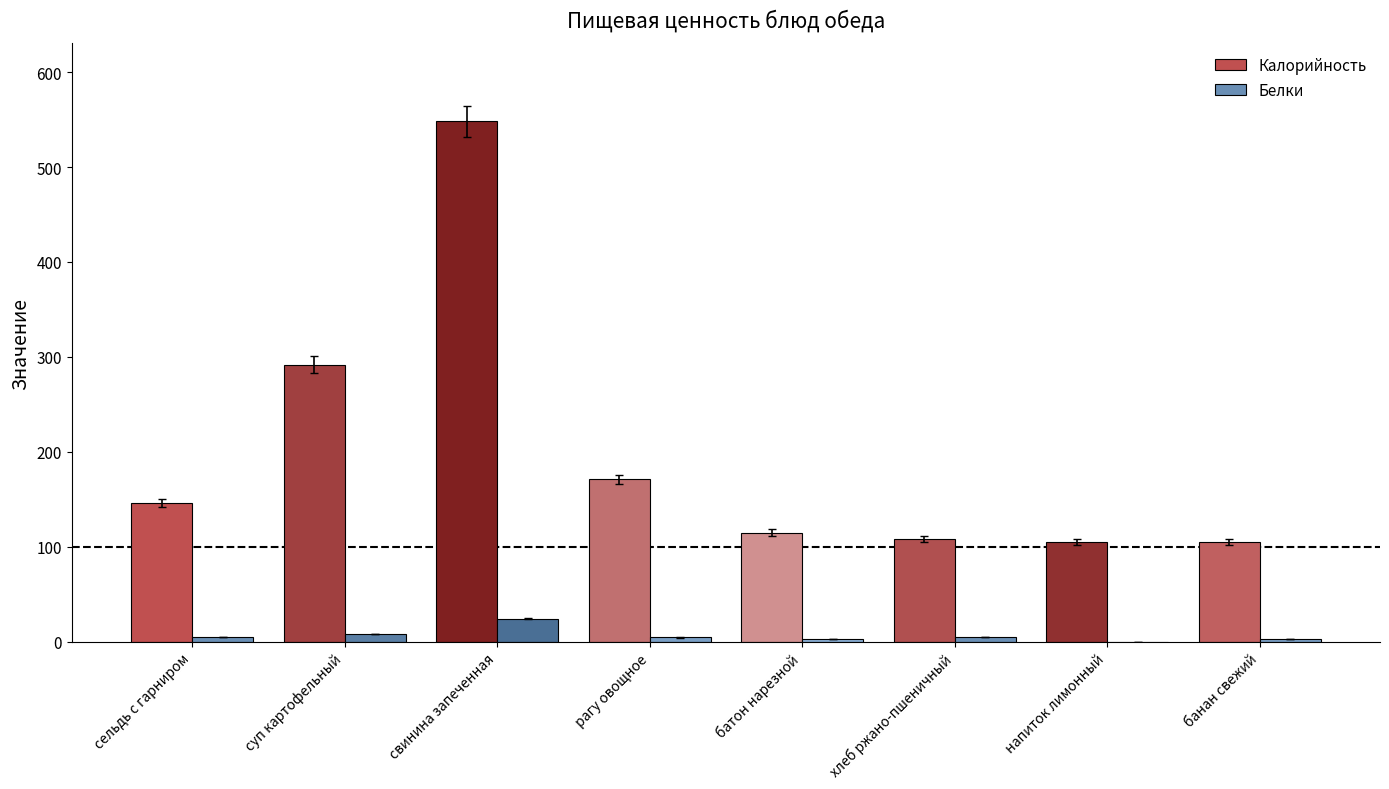

Is it true that Калорийность equals 105.0 at напиток лимонный?

True